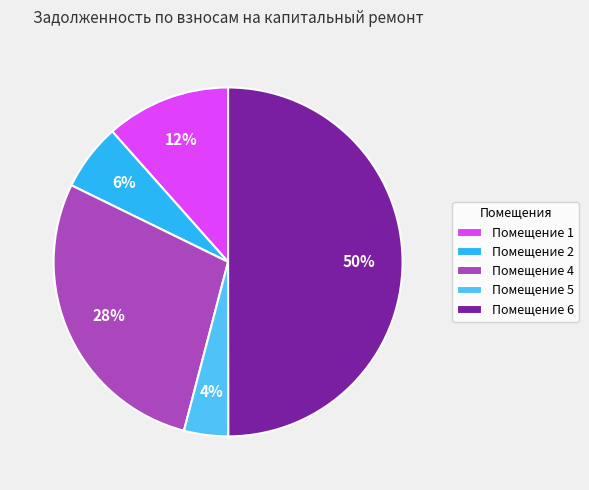

What percentage is the Помещение 1 slice, to the nearest percent?

12%